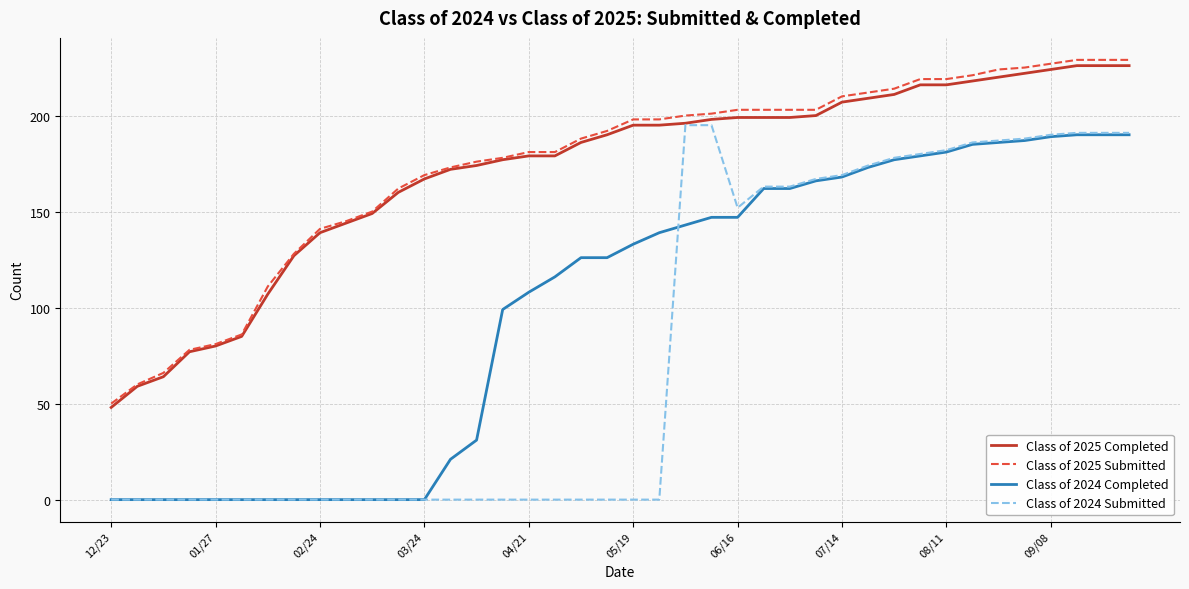

Which series has the largest range (max minus min)?

Class of 2024 Submitted